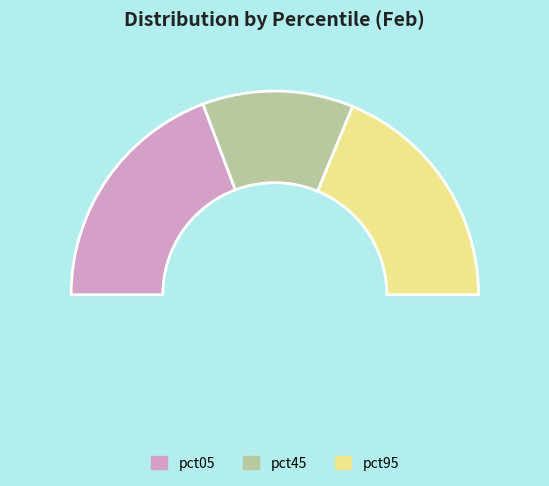

Does any single category account for the majority?

No